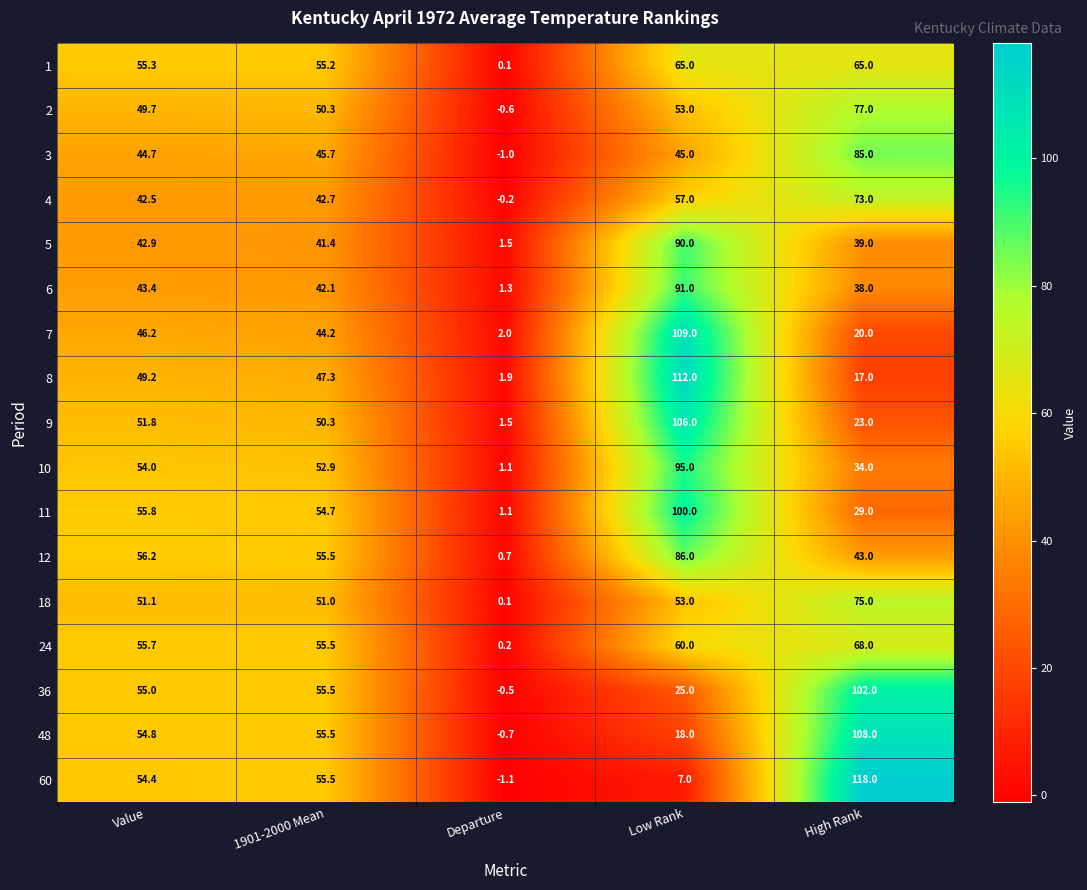

Which series has the largest range (max minus min)?

60